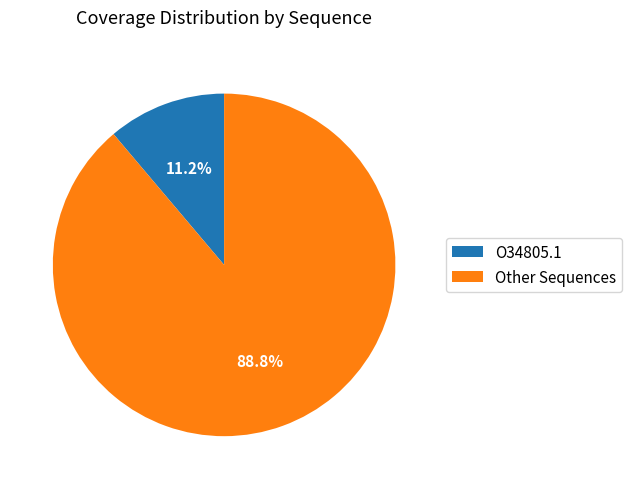

Count the number of slices in the pie.

2